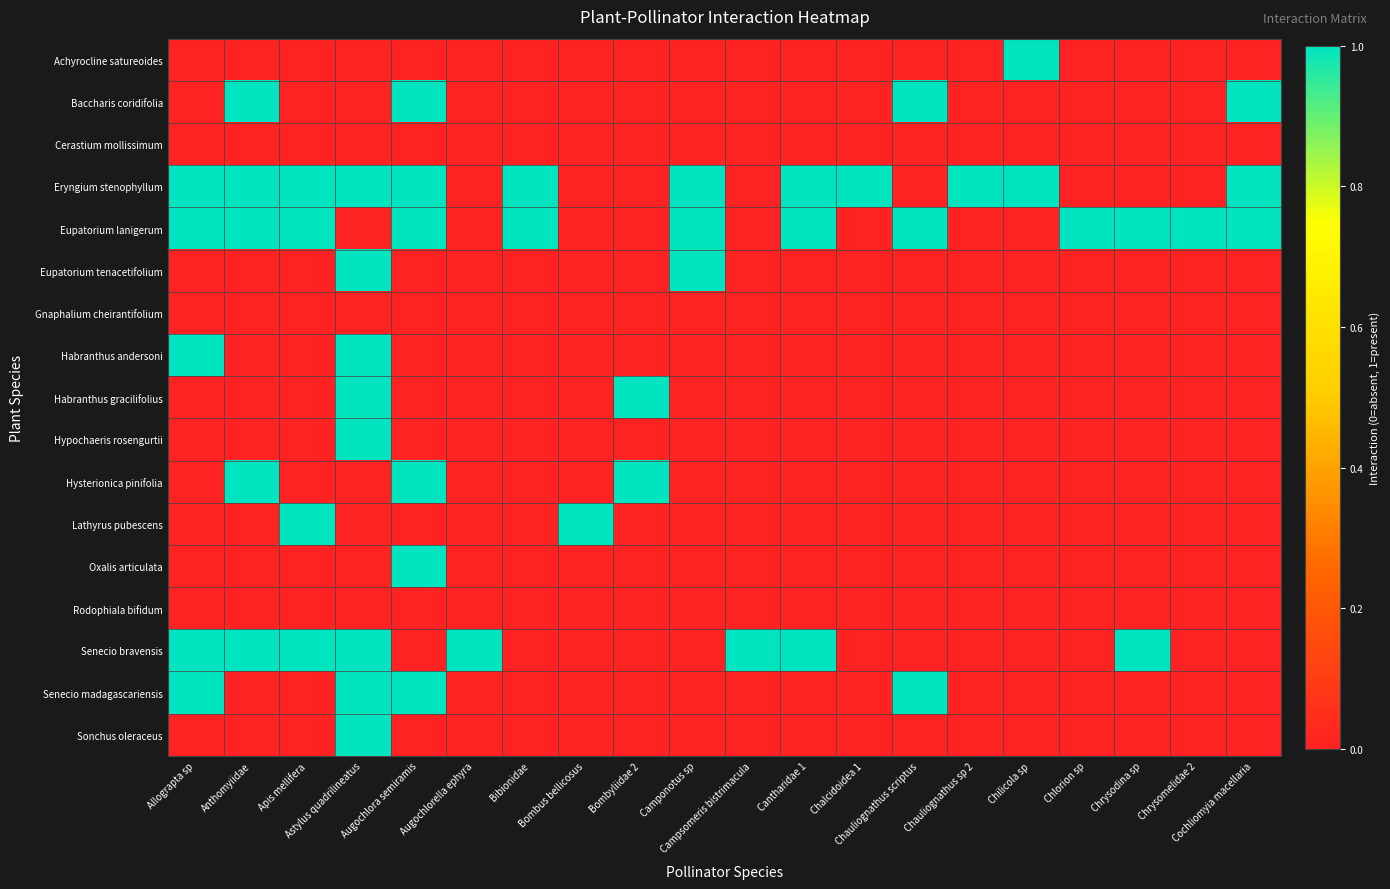

Between Chrysomelidae 2 and Chalcidoidea 1, which is larger?

Chrysomelidae 2